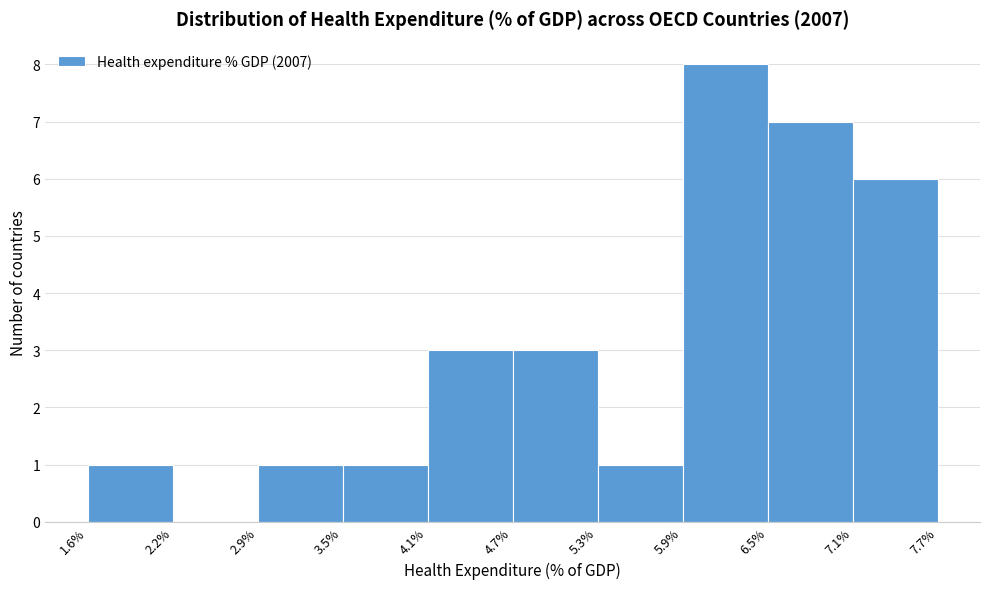

Reading left to right, transcribe this chart: for each bar, give the range it covers on the x-axis and its height. The values are not printed on the chart, so give them approximately, as read against the axis.

1.6% to 2.2%: 1
2.2% to 2.9%: 0
2.9% to 3.5%: 1
3.5% to 4.1%: 1
4.1% to 4.7%: 3
4.7% to 5.3%: 3
5.3% to 5.9%: 1
5.9% to 6.5%: 8
6.5% to 7.1%: 7
7.1% to 7.7%: 6